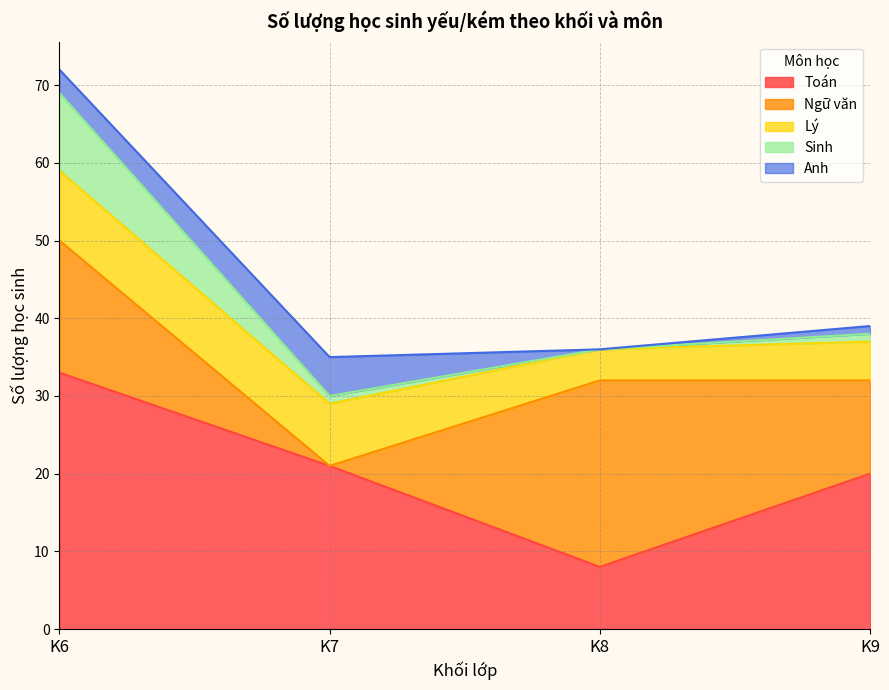

At which category is the sum across all series the highest?

K6